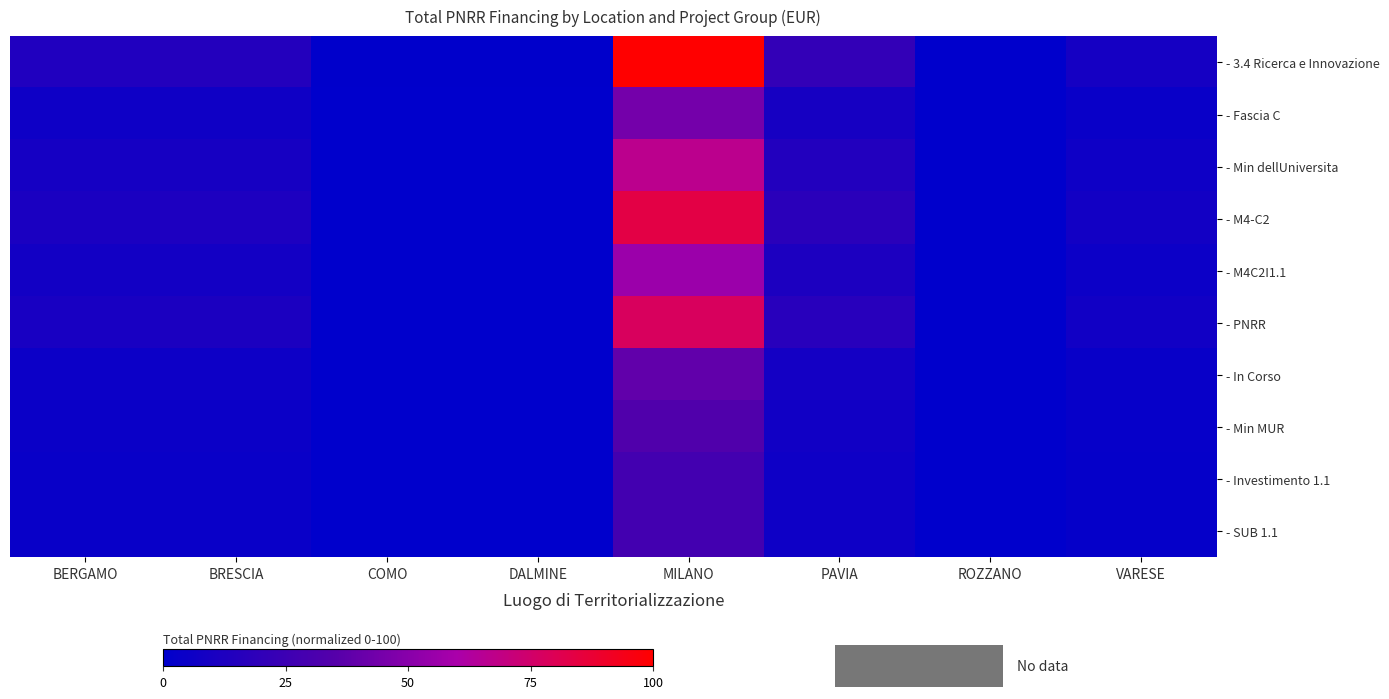

Between BERGAMO and VARESE, which series saw the biggest shift?

- 3.4 Ricerca e Innovazione